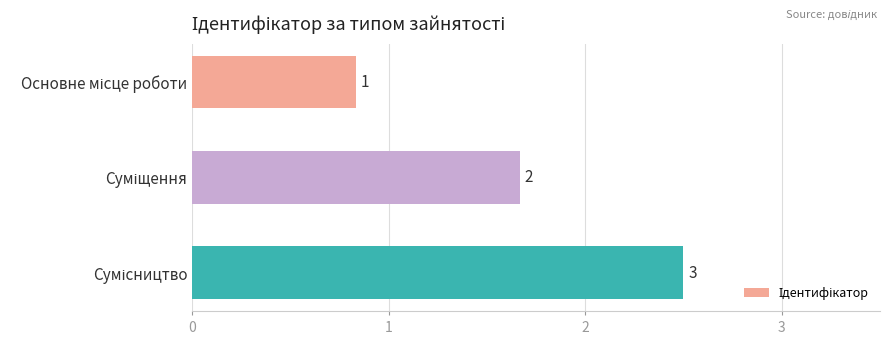

What is the minimum value shown in the chart?

1